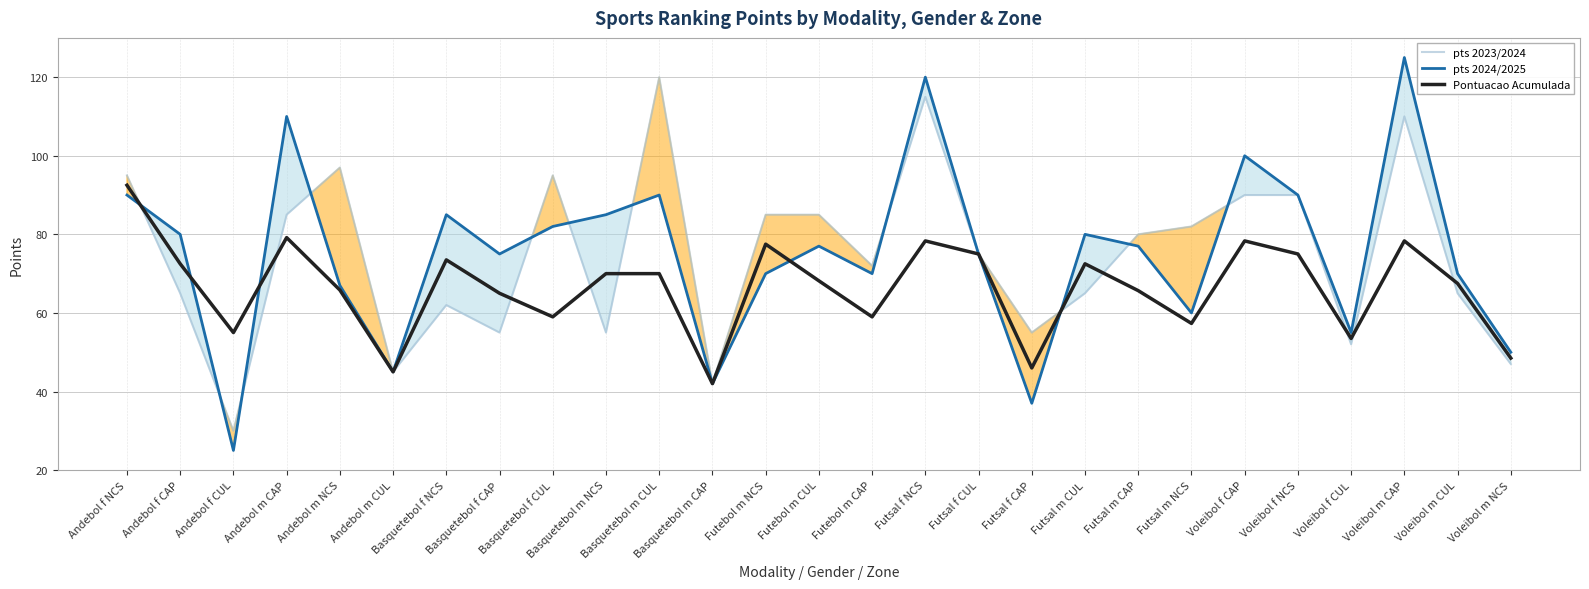

At which label does pts 2023/2024 first exceed 75?

Andebol f NCS